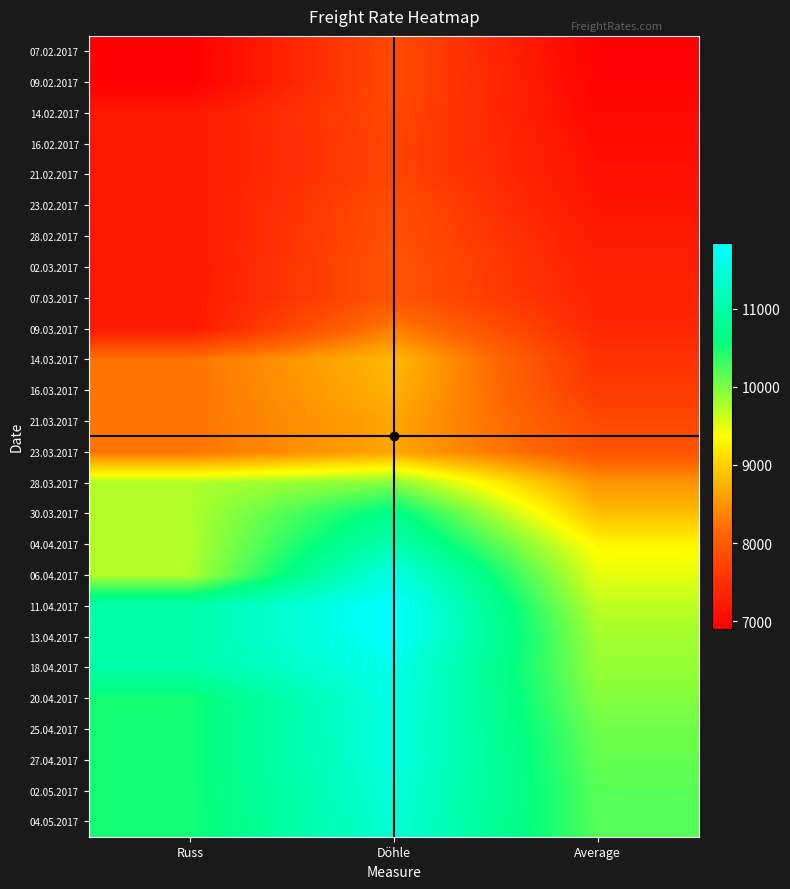

Which series has the largest range (max minus min)?

11.04.2017